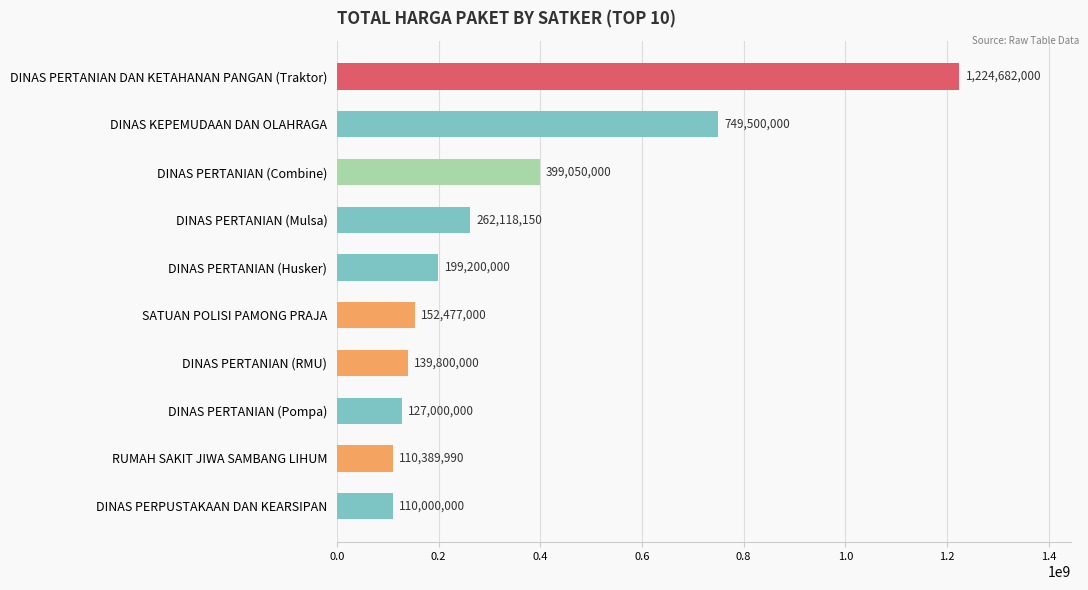

True or false: the data shows 399050000 at DINAS PERTANIAN (Combine).

True